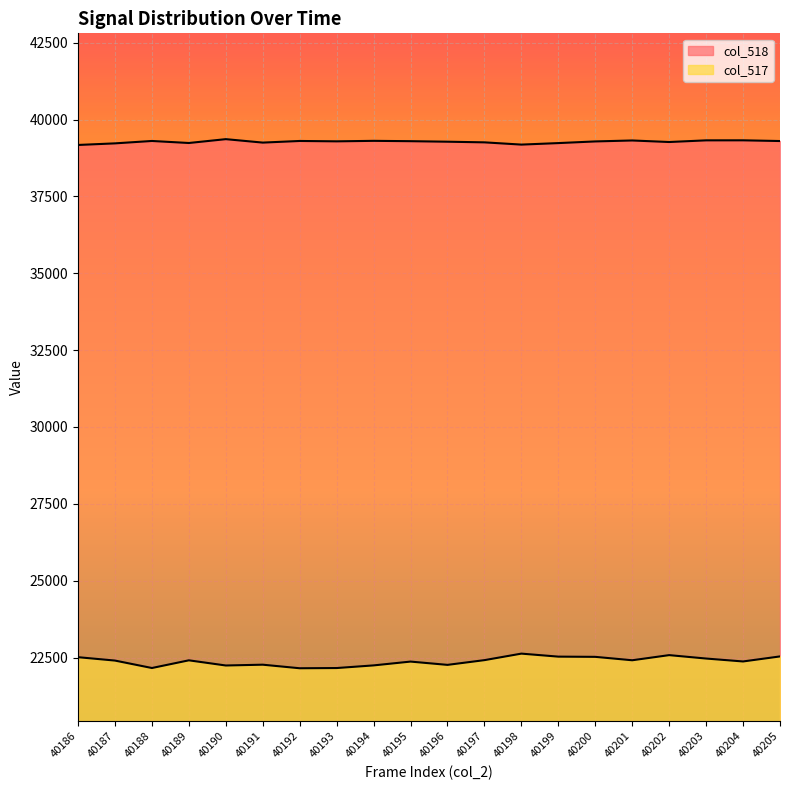

Which series has the largest range (max minus min)?

col_517